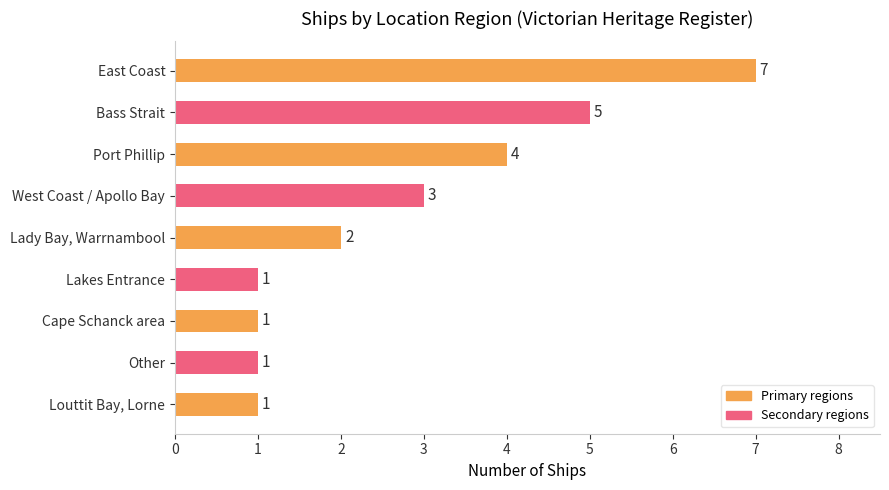

Are the bars horizontal?

Yes